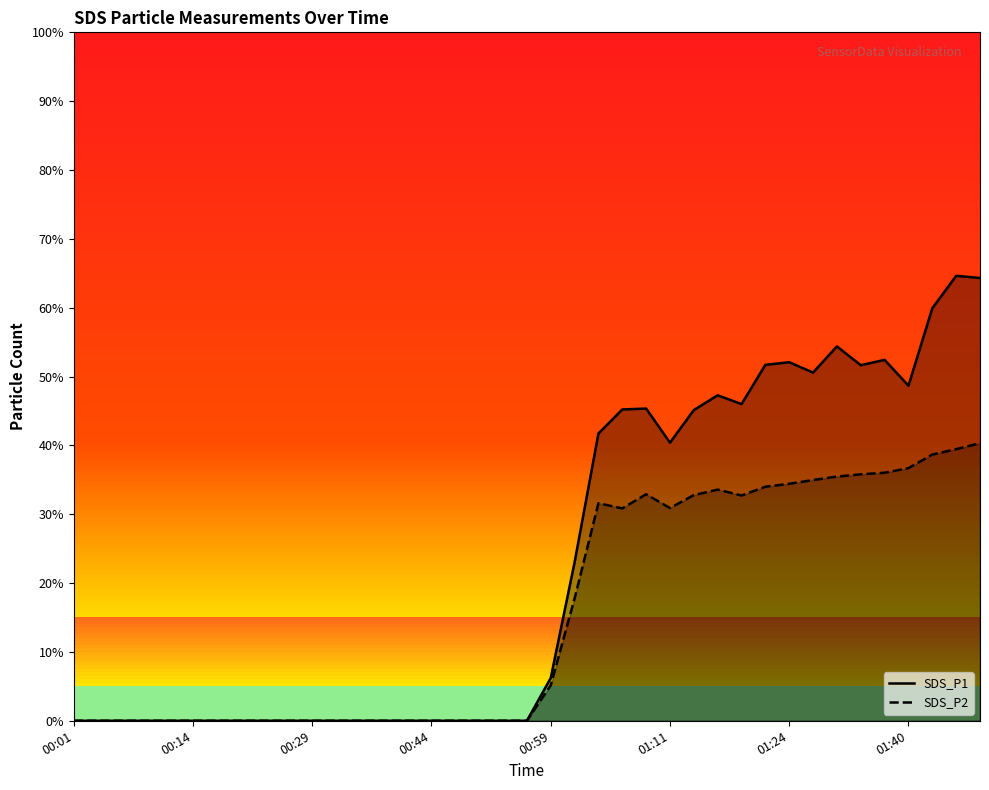

How many lines are shown in the chart?

2